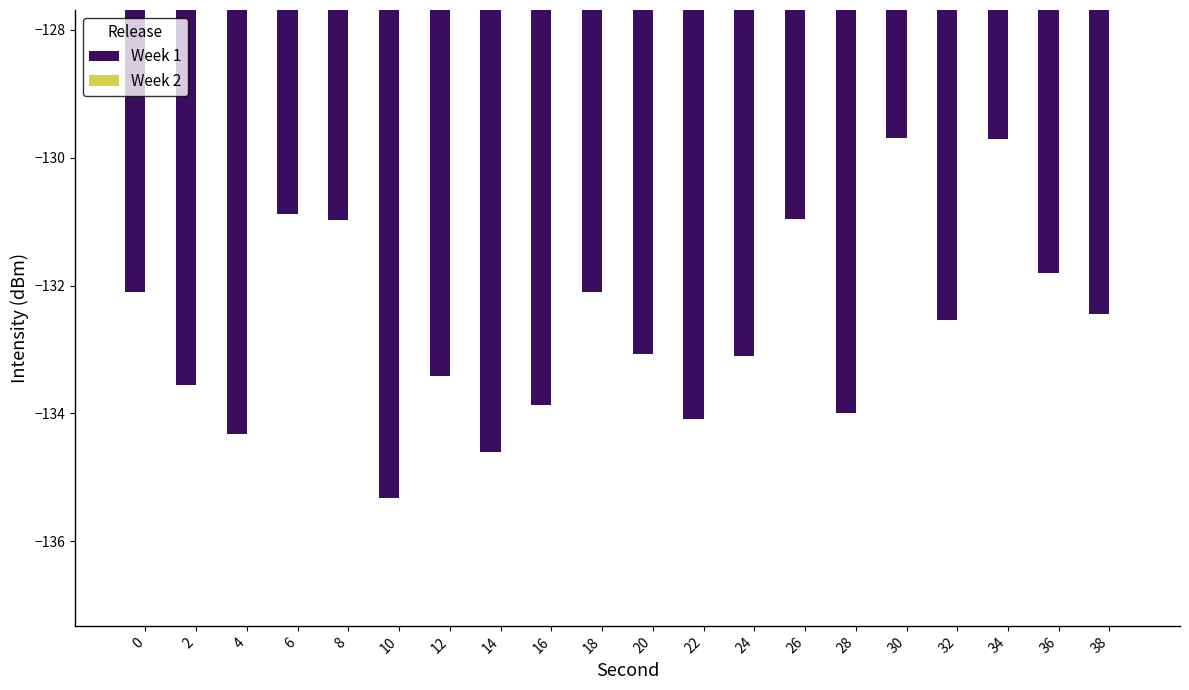

Reading right to left, what are all the values shown in this chart?

-132.4	-131.8	-129.7	-132.5	-129.7	-134.0	-131.0	-133.1	-134.1	-133.1	-132.1	-133.9	-134.6	-133.4	-135.3	-131.0	-130.9	-134.3	-133.6	-132.1